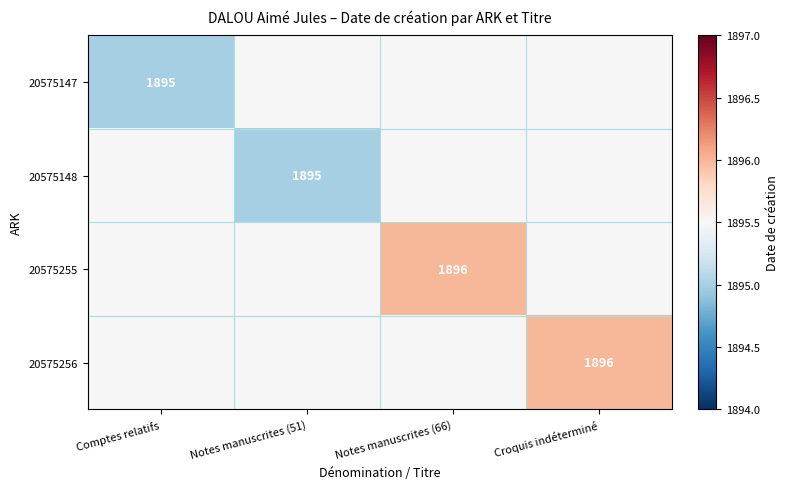

The 20575148 series shows 1895.0 at Notes manuscrites (51). True or false?

True